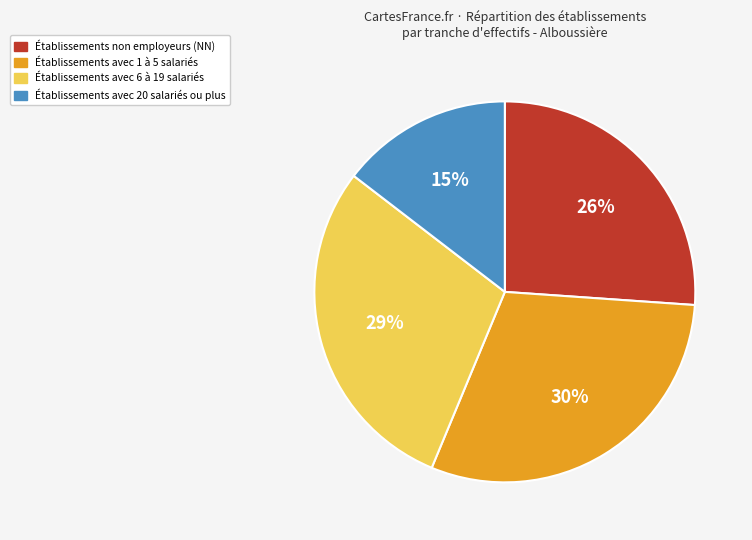

Is there any slice that represents more than half of the pie?

No